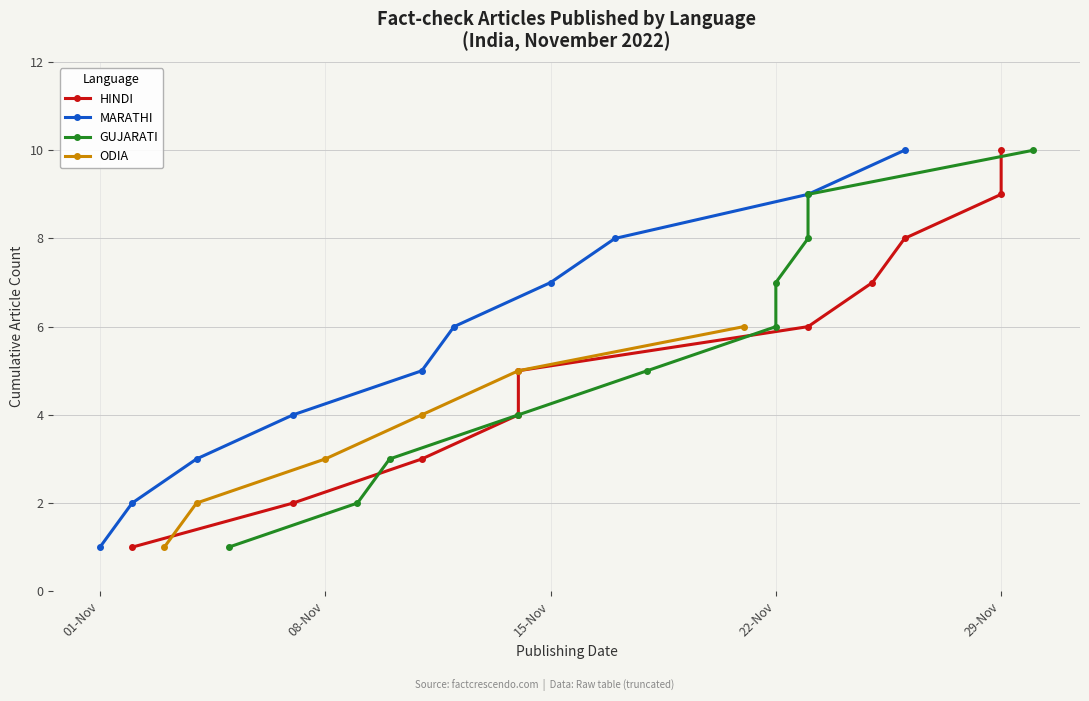

At which label does MARATHI reach its minimum?

01-Nov